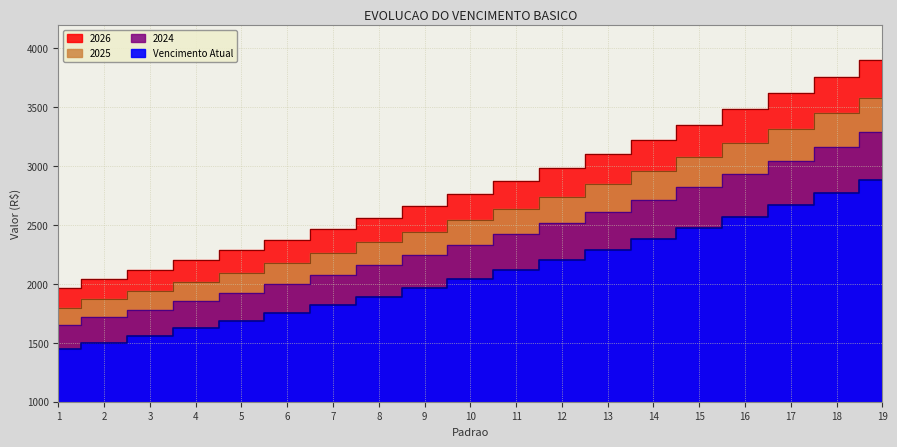

At which label does Vencimento Atual first exceed 2767?

10